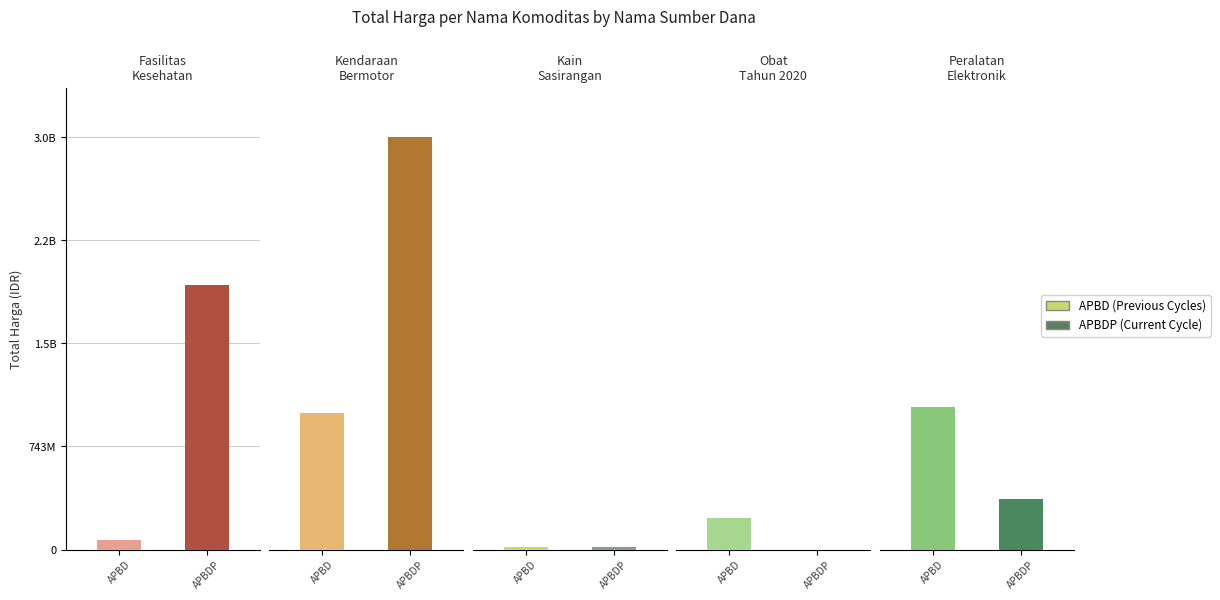

What is the difference between the maximum and second lowest values in the Total Harga series?

2873222000